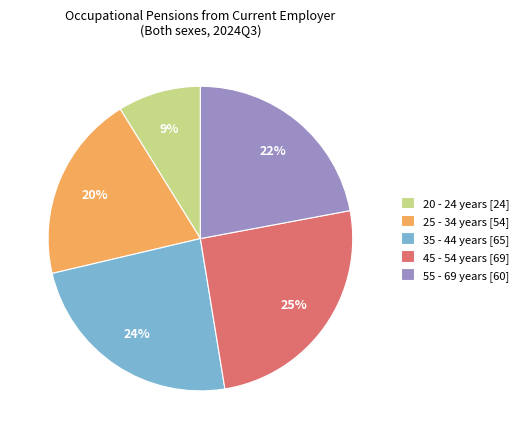

Is there a majority slice in this chart?

No